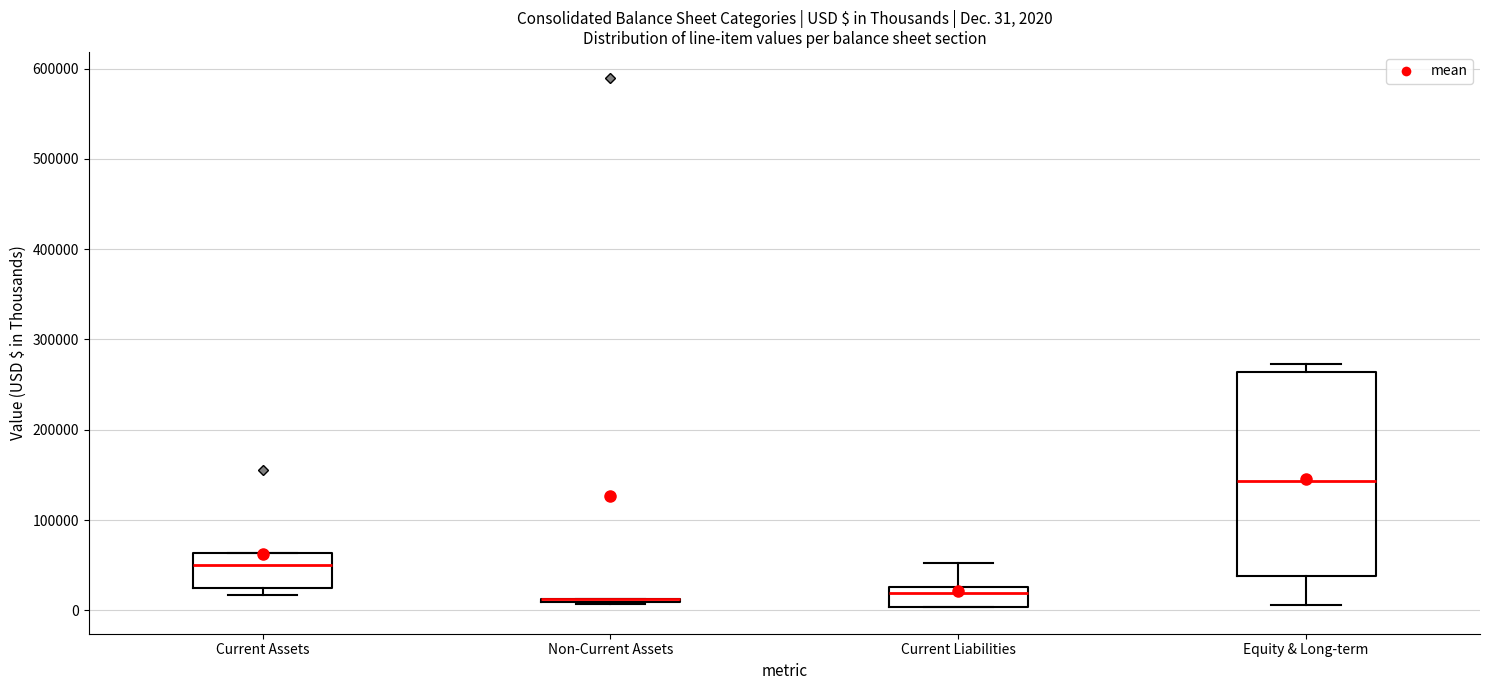

Which box is the tallest, from its lower edge to its upper edge?

Equity & Long-term